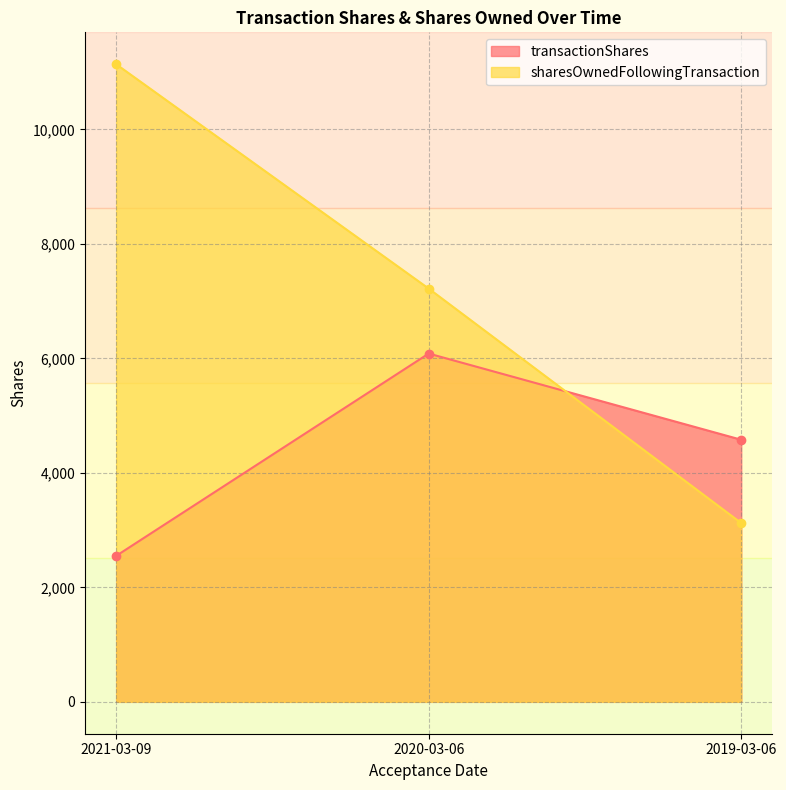

Rank the series at 2020-03-06 from lowest to highest value.

transactionShares, sharesOwnedFollowingTransaction